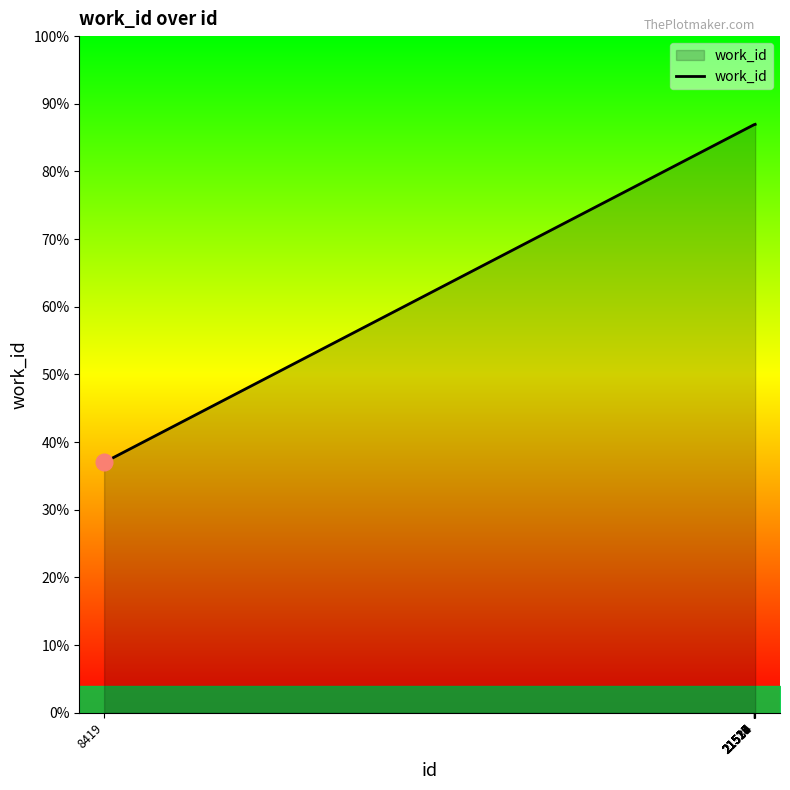

Does the chart display data point markers on the line(s)?

No